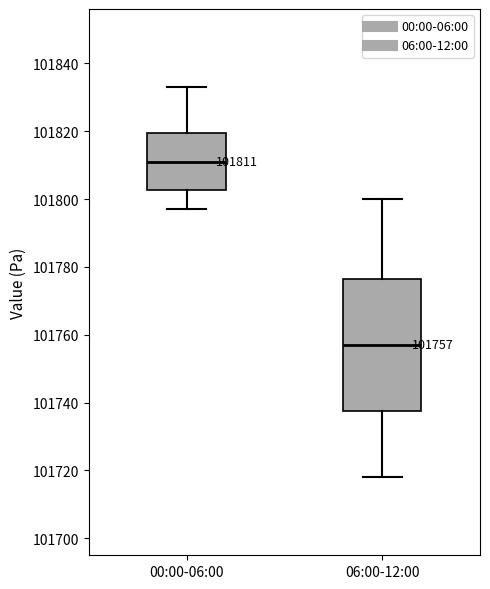

Which box has the highest median line?

00:00-06:00